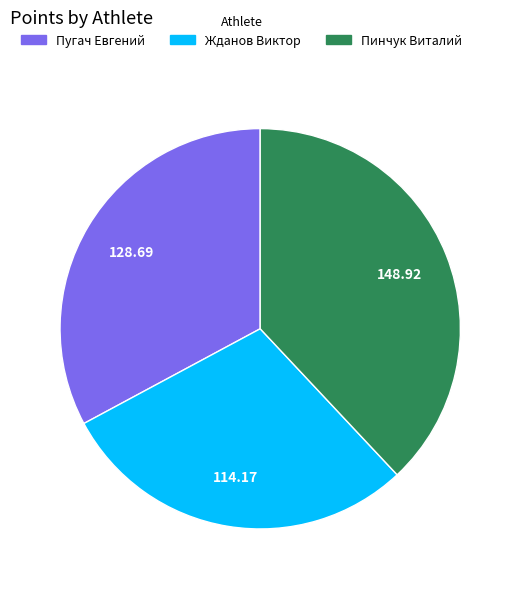

Does Пинчук Виталий represent more than half of the total?

No